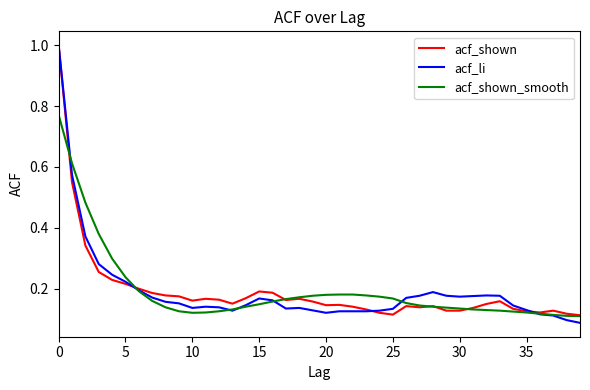

Does the chart have visible grid lines?

No